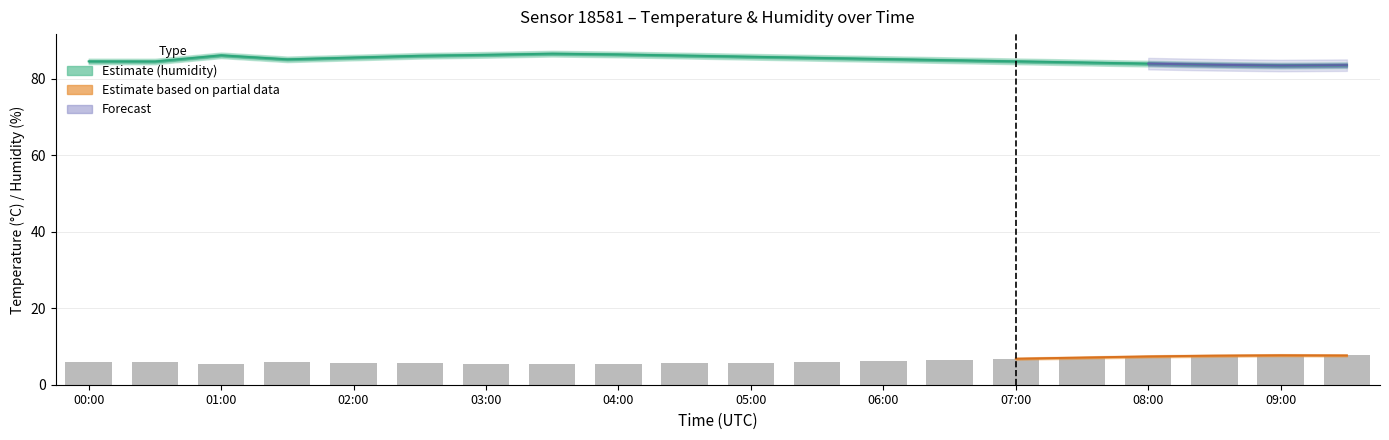

What is the ratio of the value at 06:00 to the value at 15?

0.8